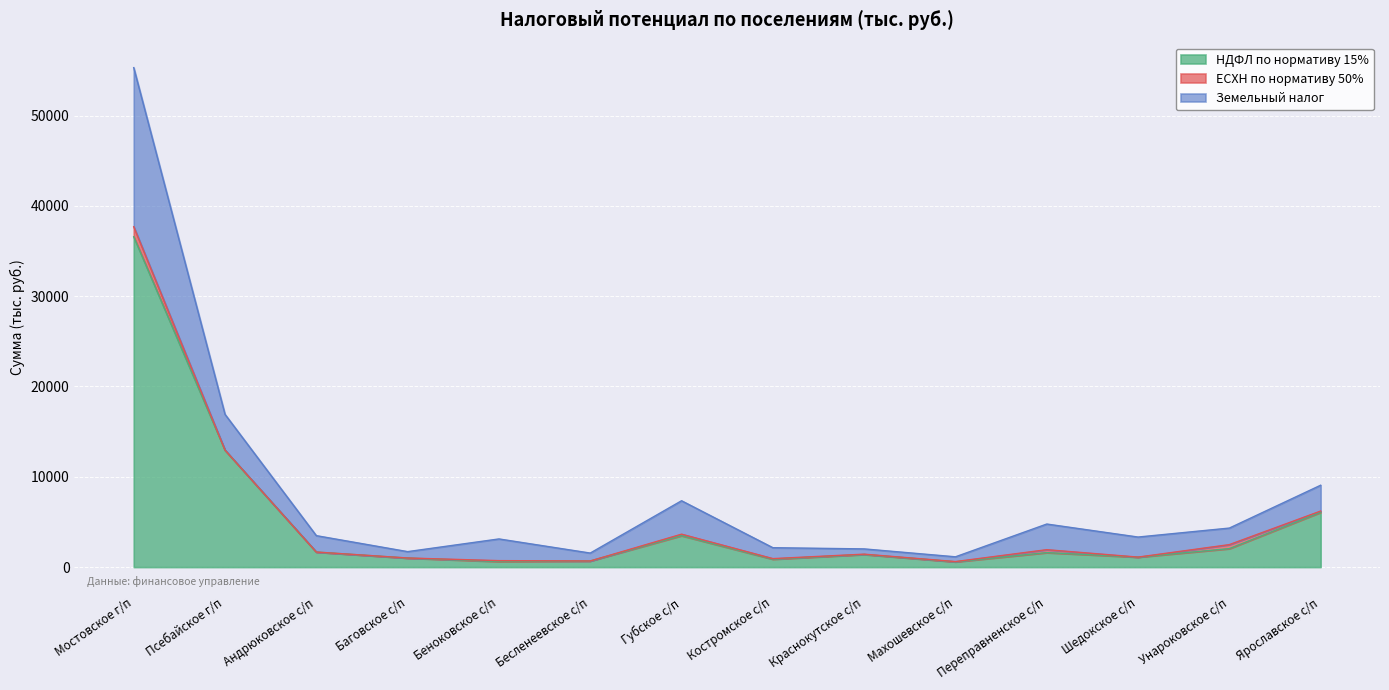

What is the difference between the second highest and minimum values in the НДФЛ по нормативу 15% series?

12362.0